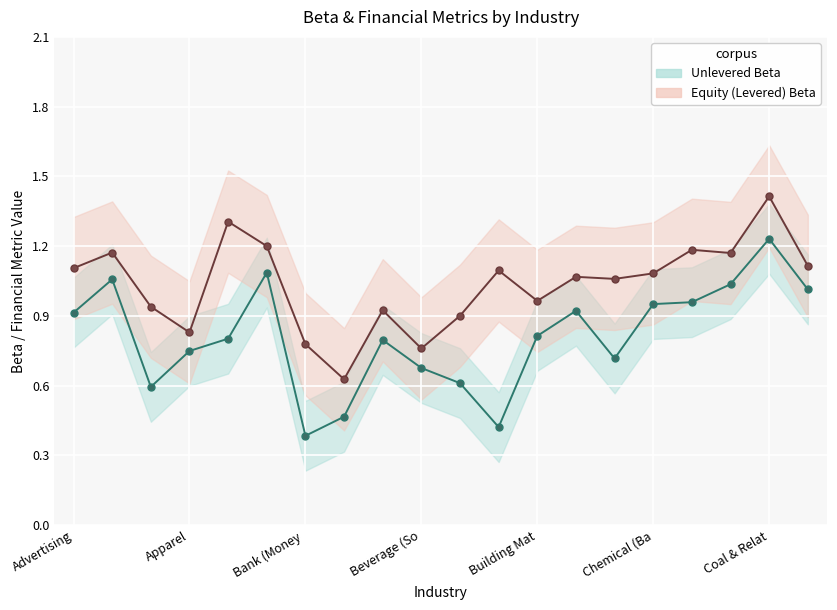

What is the difference between the second highest and minimum values in the Unlevered Beta series?

0.7